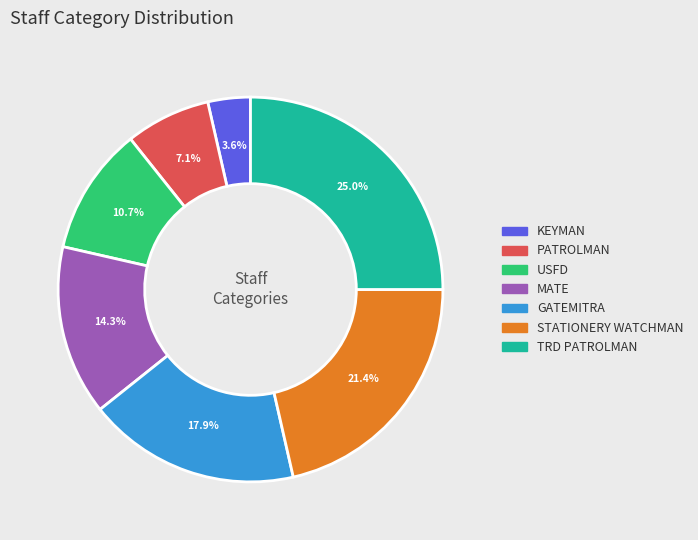

Which slice is the smallest?

KEYMAN